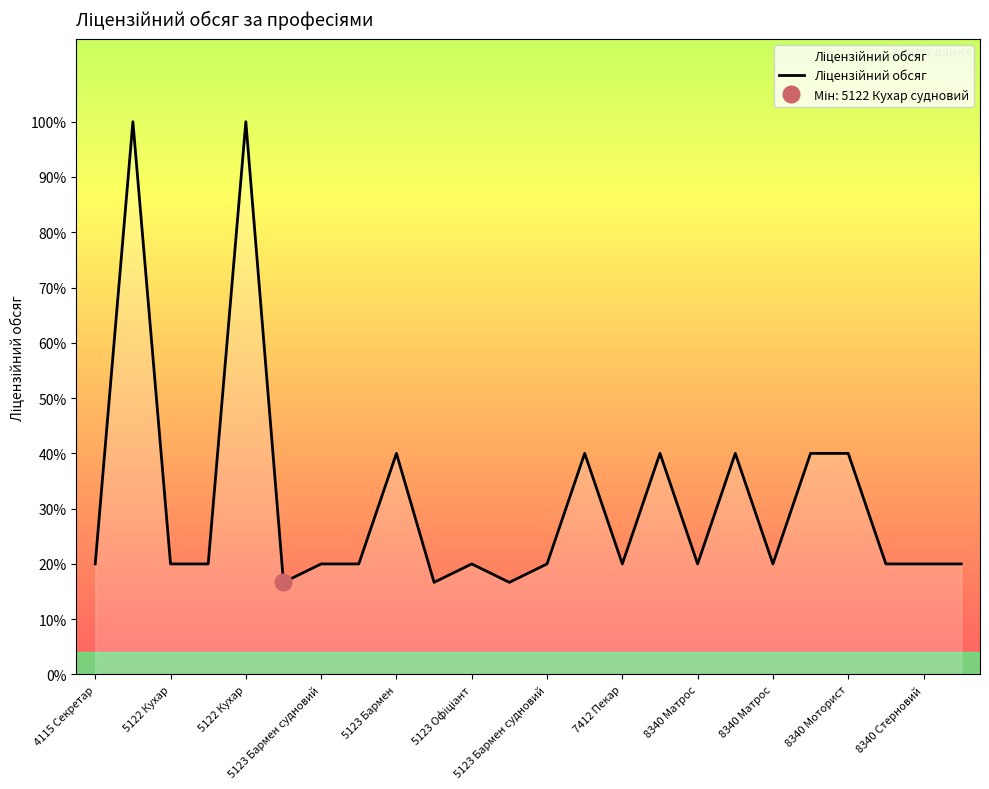

What is the value of the 18th point from the left?

40.0